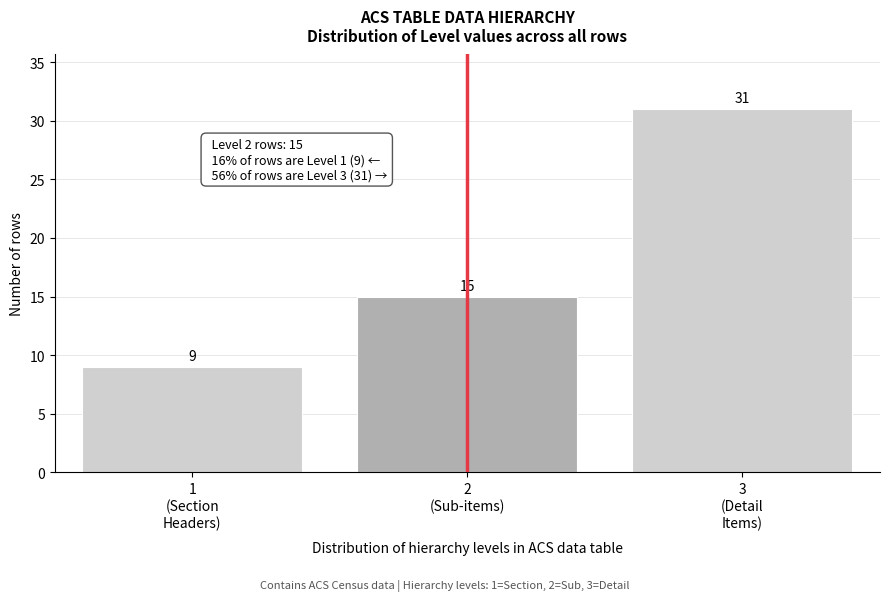

Reading left to right, extract all data points from this chart.

9	15	31